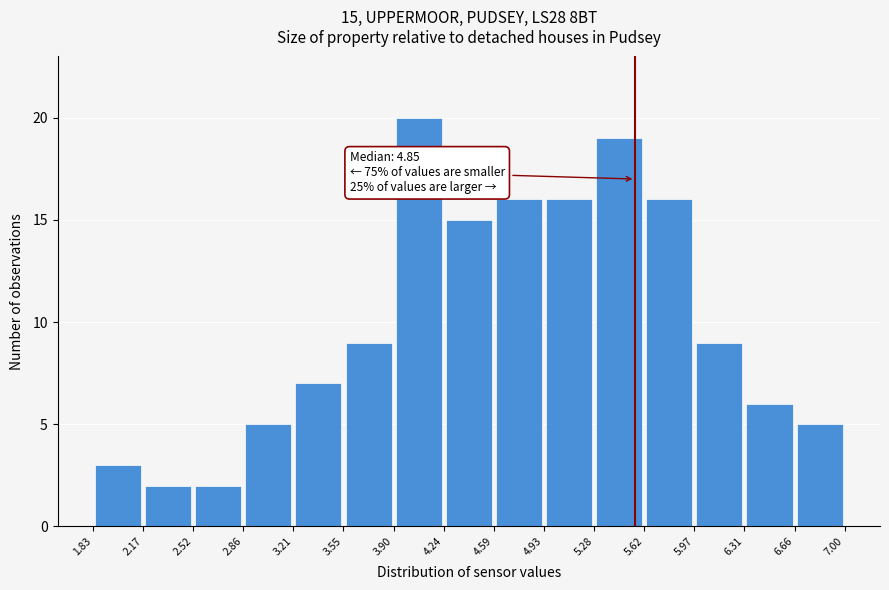

Over which range of the x-axis is the bar tallest?

3.90 to 4.24